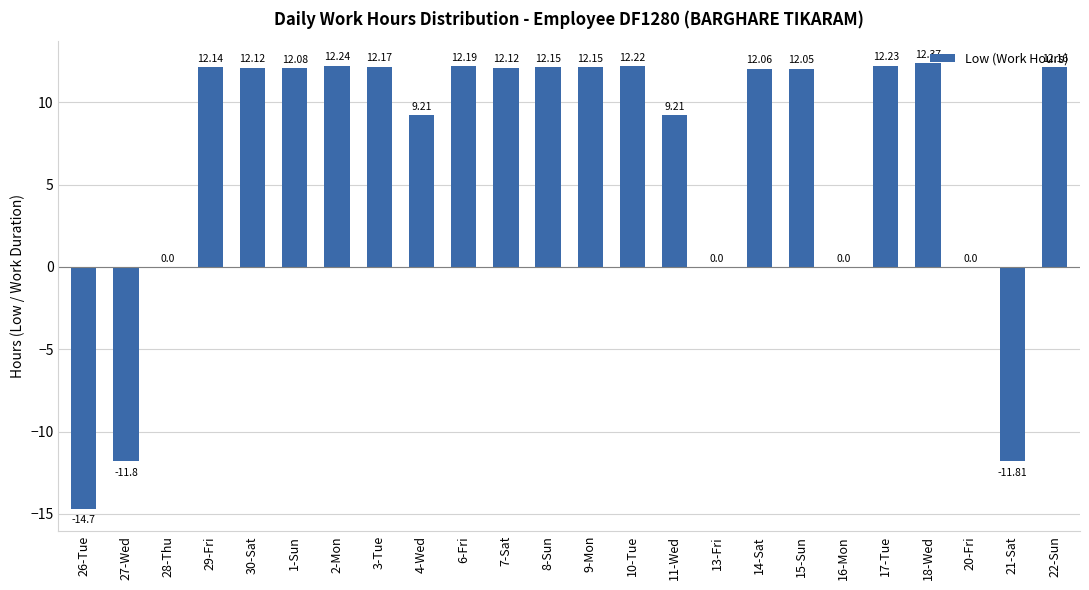

The value at 15-Sun is 17.7. True or false?

False